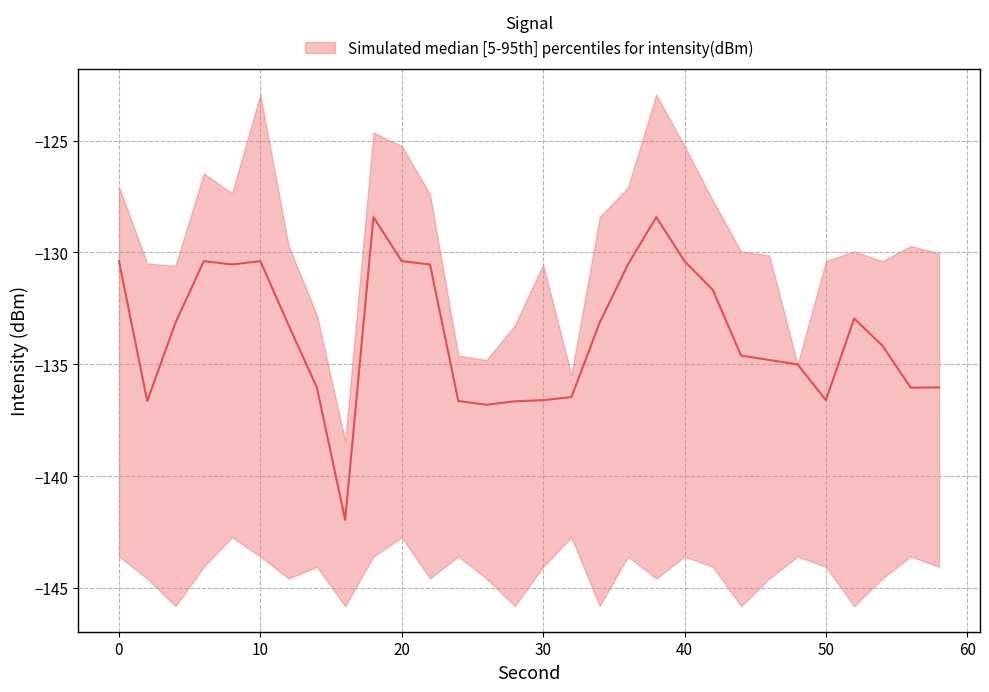

Reading right to left, list all the values displayed in this chart.

upper: 58=-130.0	56=-129.7	54=-130.4	52=-130.0	50=-130.4	48=-135.0	46=-130.1	44=-130.0	42=-127.7	40=-125.2	38=-122.9	36=-127.1	34=-128.4	32=-135.5	30=-130.5	28=-133.3	26=-134.8	24=-134.6	22=-127.4	20=-125.2	18=-124.6	16=-138.4	14=-132.8	12=-129.7	10=-122.9	8=-127.4	6=-126.5	4=-130.6	2=-130.5	0=-127.1
median: 58=-136.0	56=-136.0	54=-134.2	52=-133.0	50=-136.6	48=-135.0	46=-134.8	44=-134.6	42=-131.7	40=-130.4	38=-128.4	36=-130.5	34=-133.1	32=-136.5	30=-136.6	28=-136.7	26=-136.8	24=-136.6	22=-130.5	20=-130.4	18=-128.4	16=-142.0	14=-136.0	12=-133.3	10=-130.4	8=-130.5	6=-130.4	4=-133.1	2=-136.6	0=-130.4
lower: 58=-144.1	56=-143.6	54=-144.6	52=-145.8	50=-144.1	48=-143.6	46=-144.6	44=-145.8	42=-144.1	40=-143.6	38=-144.6	36=-143.6	34=-145.8	32=-142.7	30=-144.1	28=-145.8	26=-144.6	24=-143.6	22=-144.6	20=-142.7	18=-143.6	16=-145.8	14=-144.1	12=-144.6	10=-143.6	8=-142.7	6=-144.1	4=-145.8	2=-144.6	0=-143.6